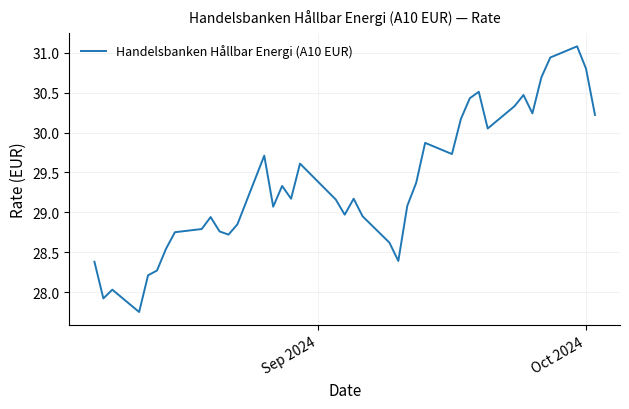

What is the difference between the maximum and minimum values?

3.3